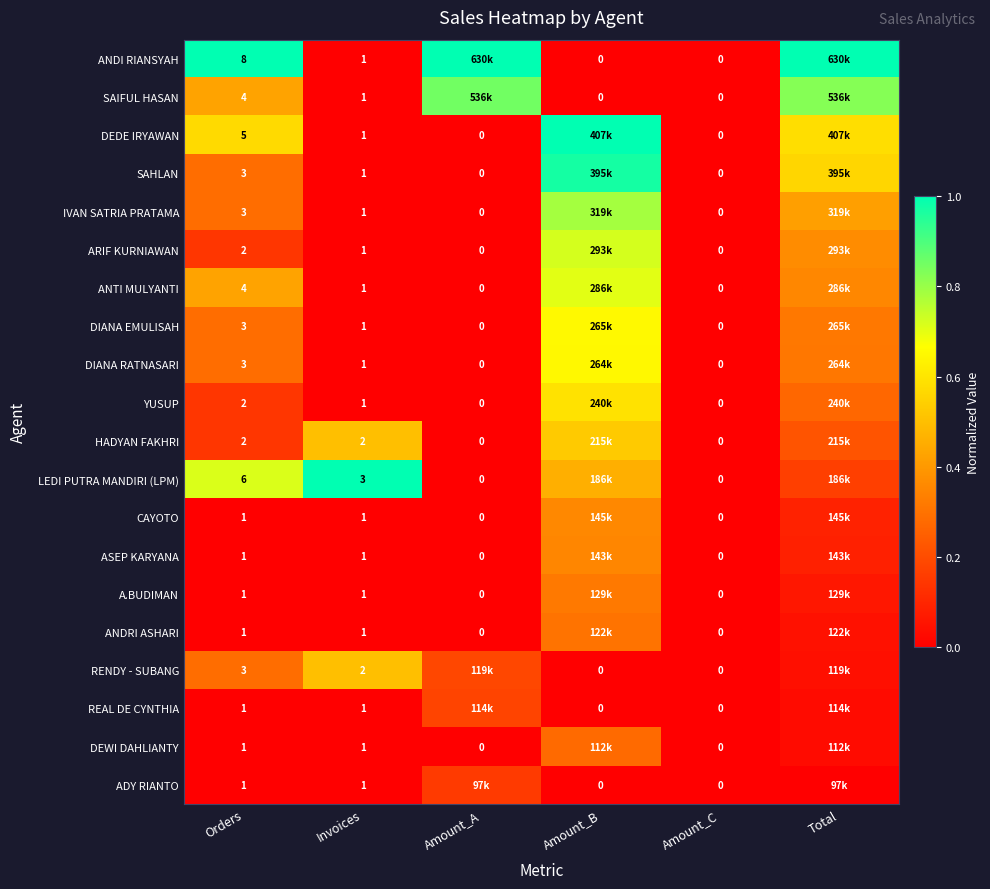

Between Invoices and Amount_C, which series saw the biggest shift?

LEDI PUTRA MANDIRI (LPM)